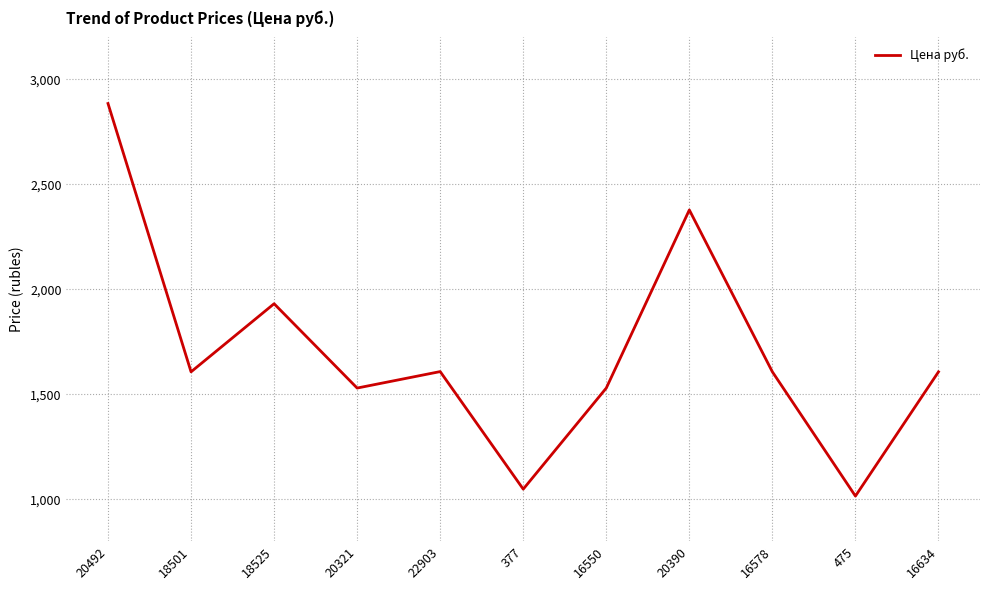

How many categories are shown in the chart?

11